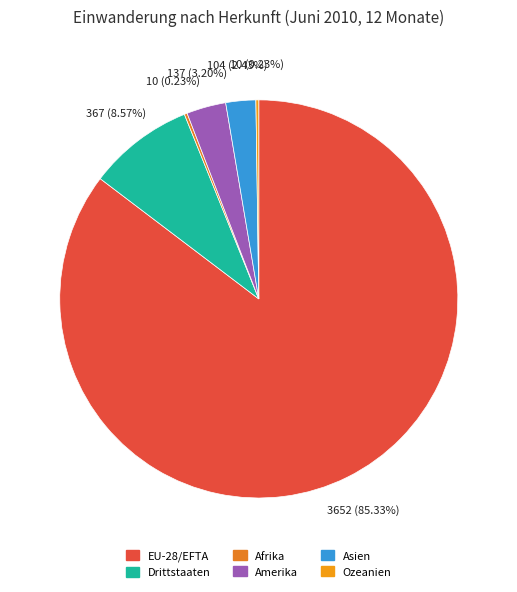

Combined, do Drittstaaten and Amerika account for over 50%?

No